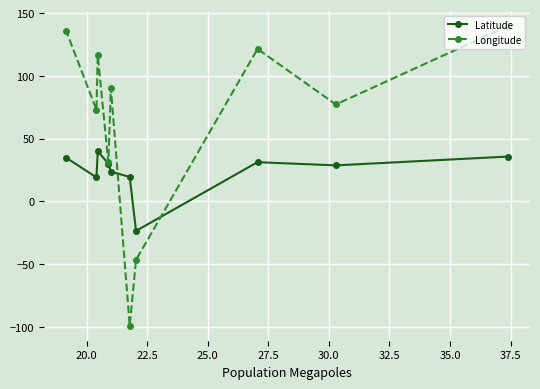

What is the lowest value of the Longitude series?

-99.1